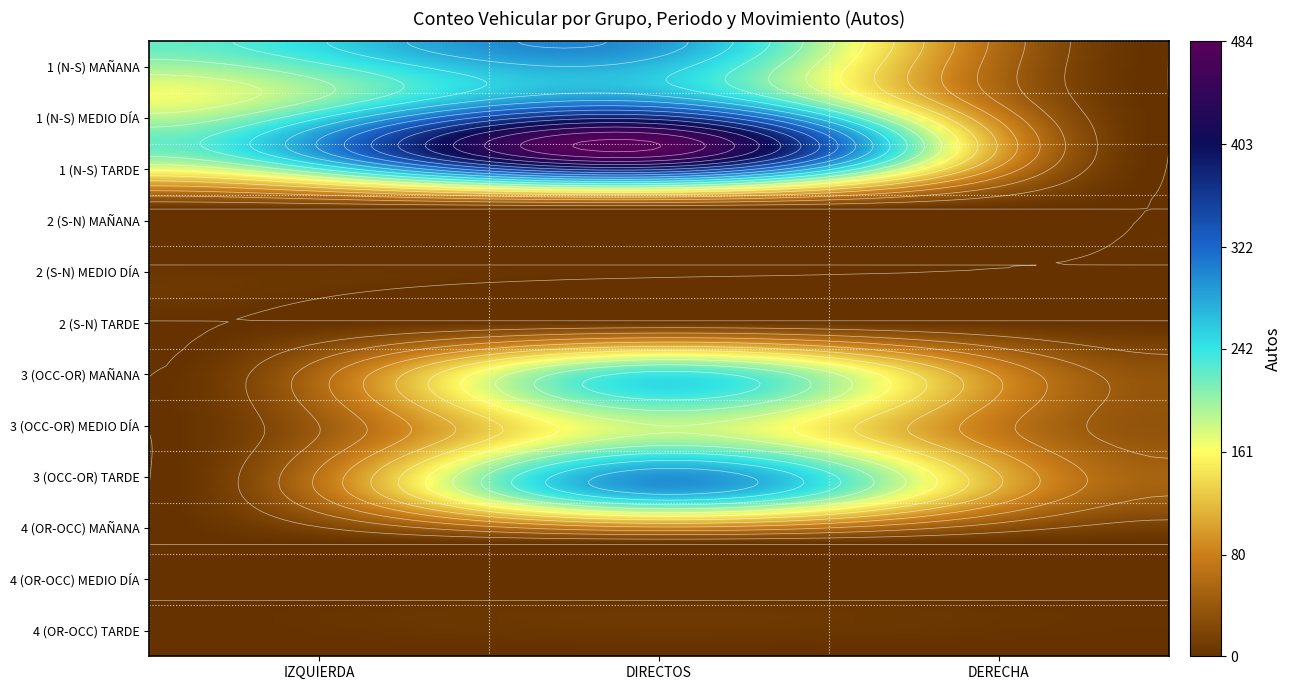

Count the 3 (OCC-OR) MEDIO DÍA values in the range 0 to 184.

3